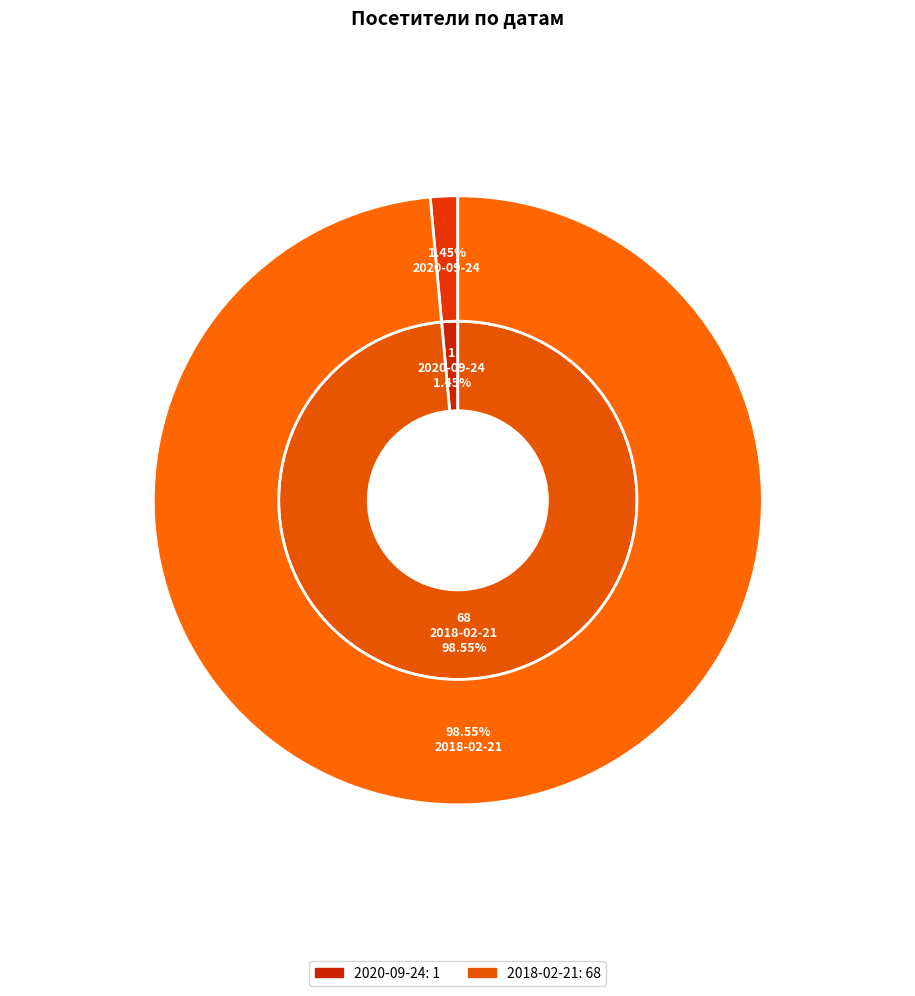

Does any single category account for the majority?

Yes